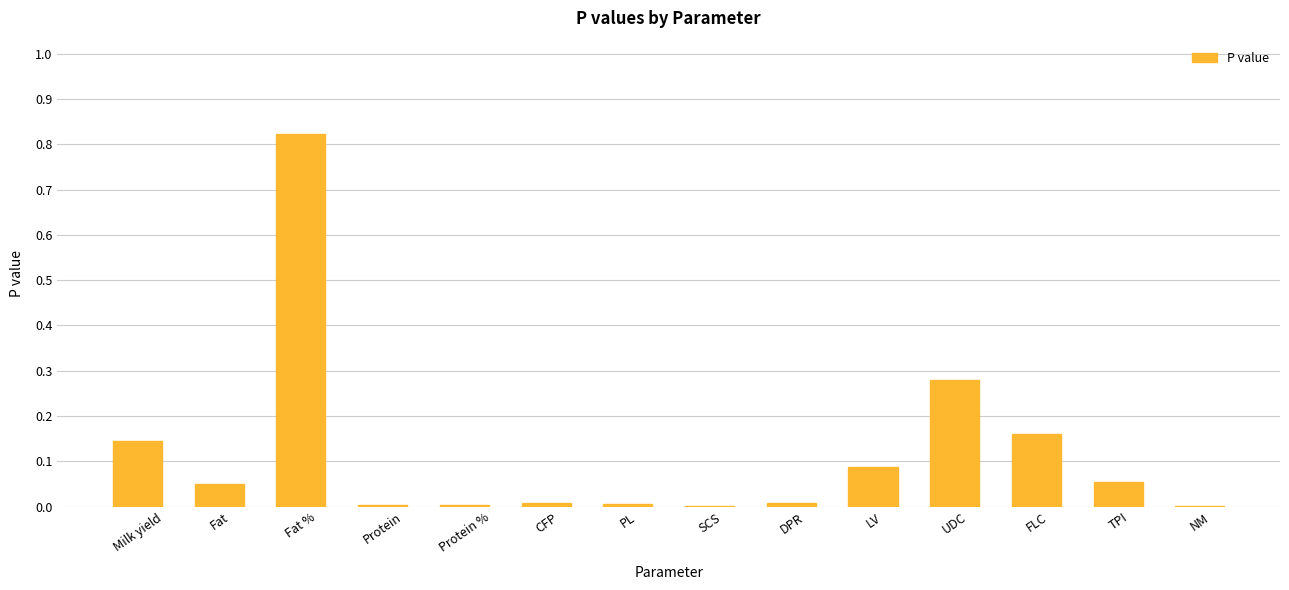

What is the sum of all values?

1.6